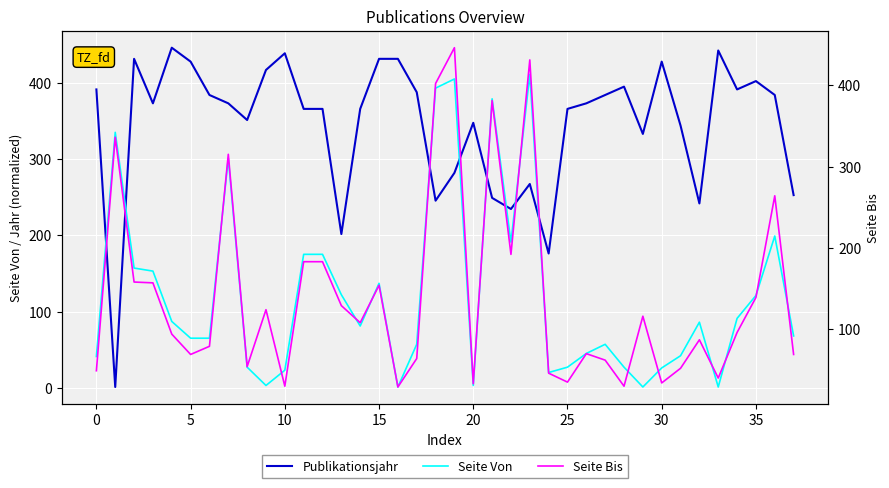

Is it true that Seite Von equals 98.1 at 27?

False